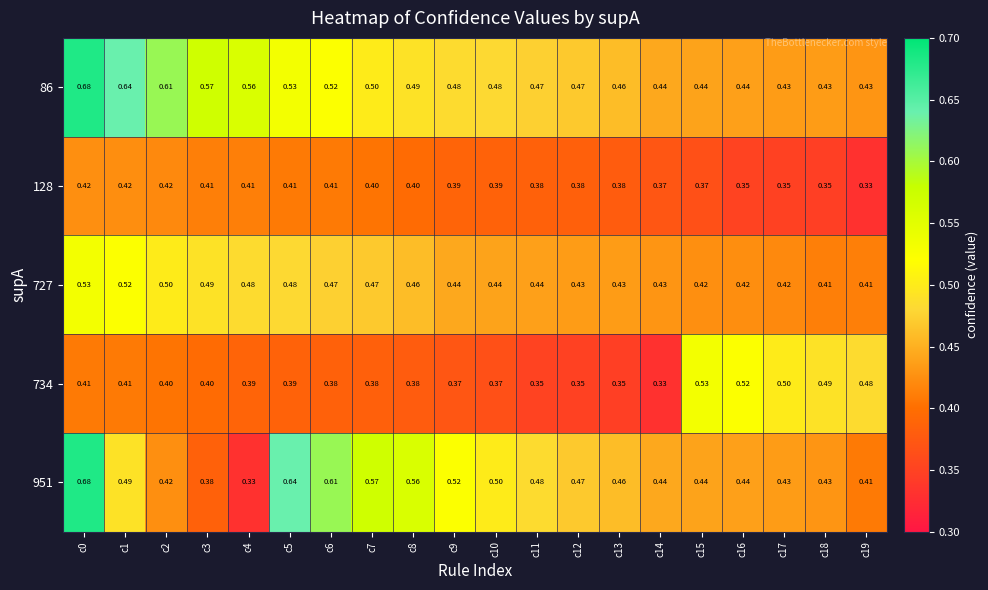

What is the difference between the highest and lowest values at c4?

0.2